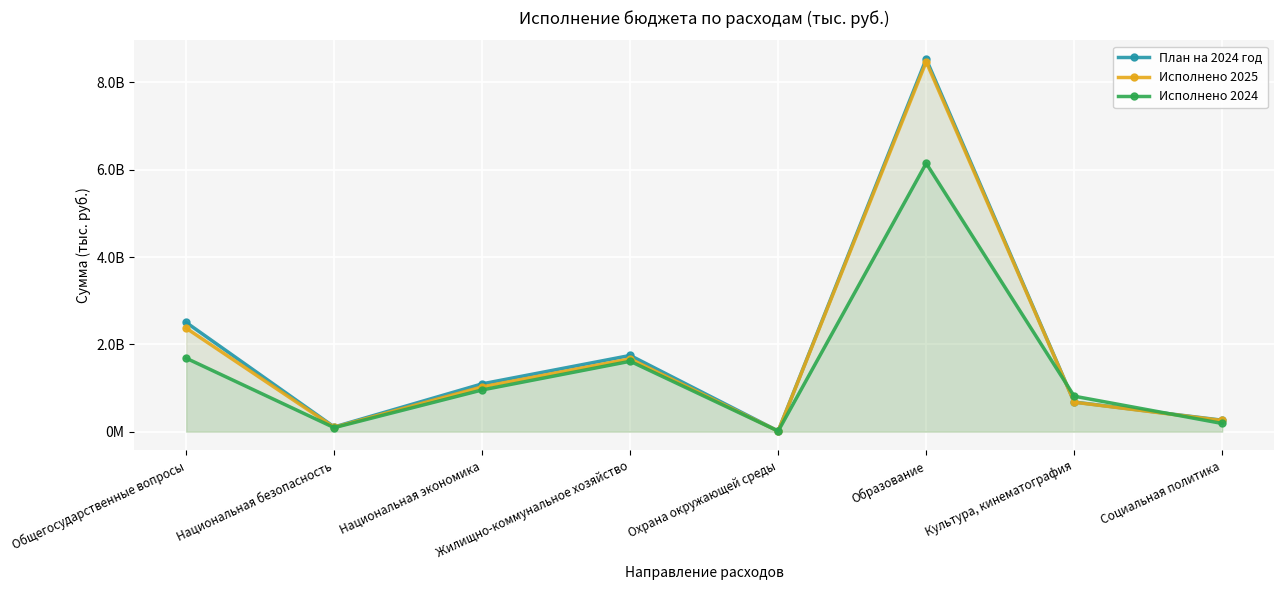

Which category has the lowest value across all series?

Охрана окружающей среды